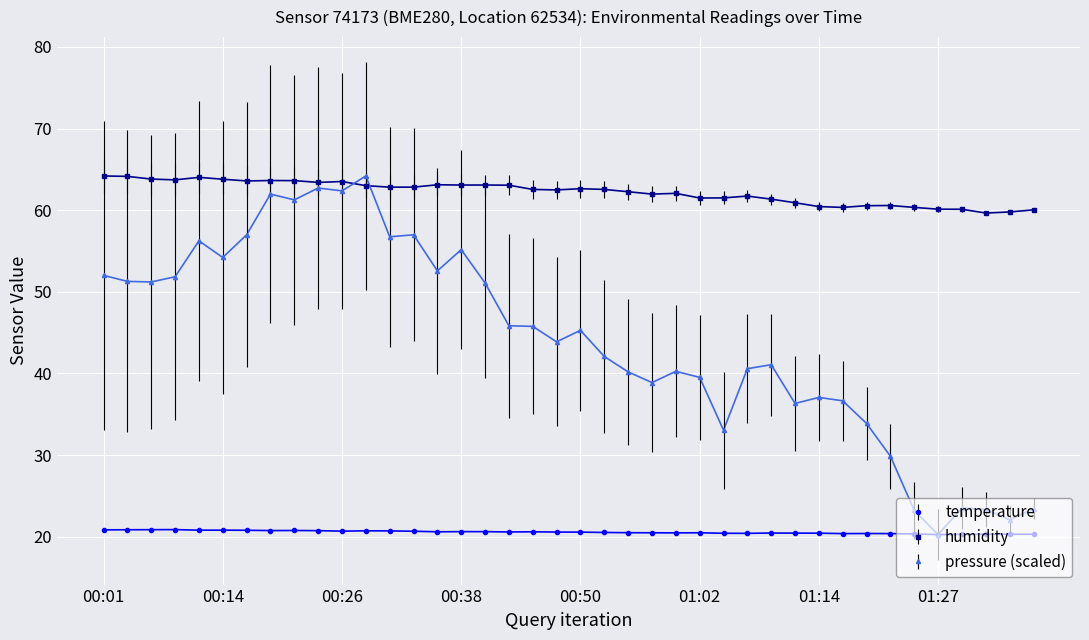

What is the average value of the temperature series?

20.6